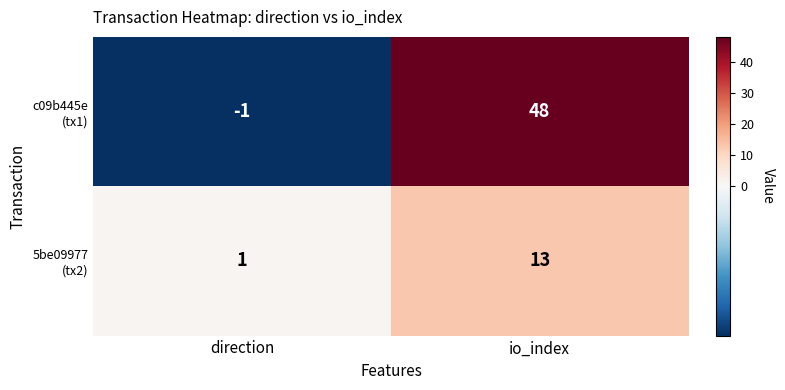

How many categories are shown in the chart?

2